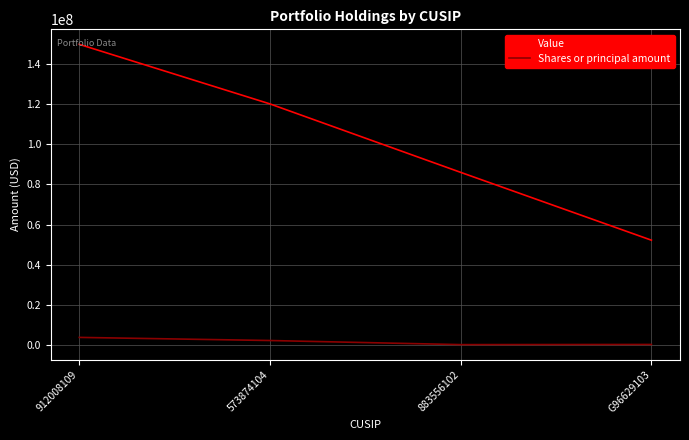

How many values in the Shares or principal amount series are below 2220000?

2